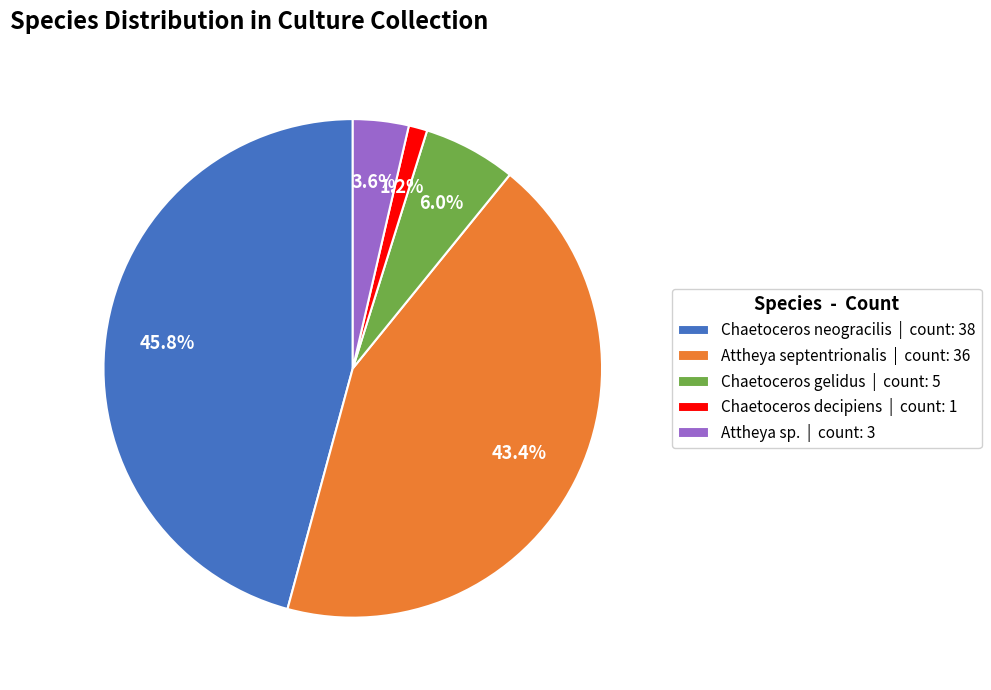

To the nearest percent, what is the difference between the Chaetoceros gelidus and Chaetoceros decipiens slice percentages?

5%